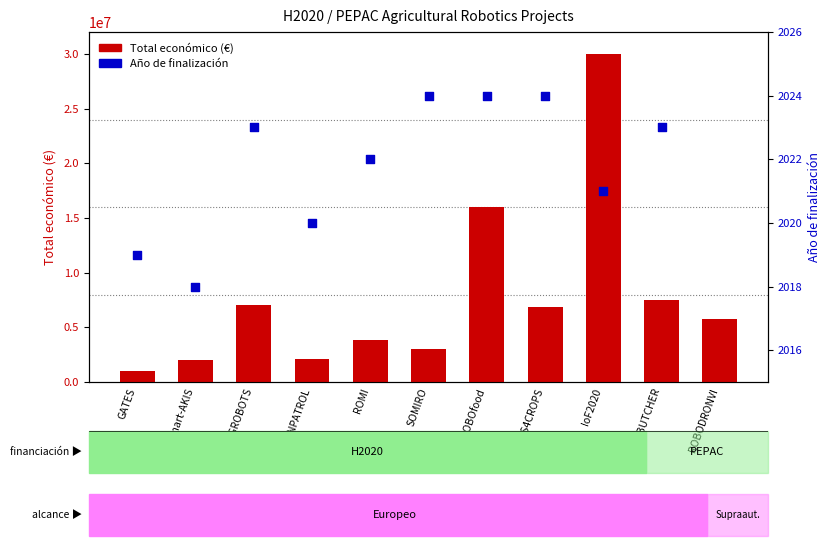

What is the change in value from Smart-AKIS to RoBUTCHER?

+5538572